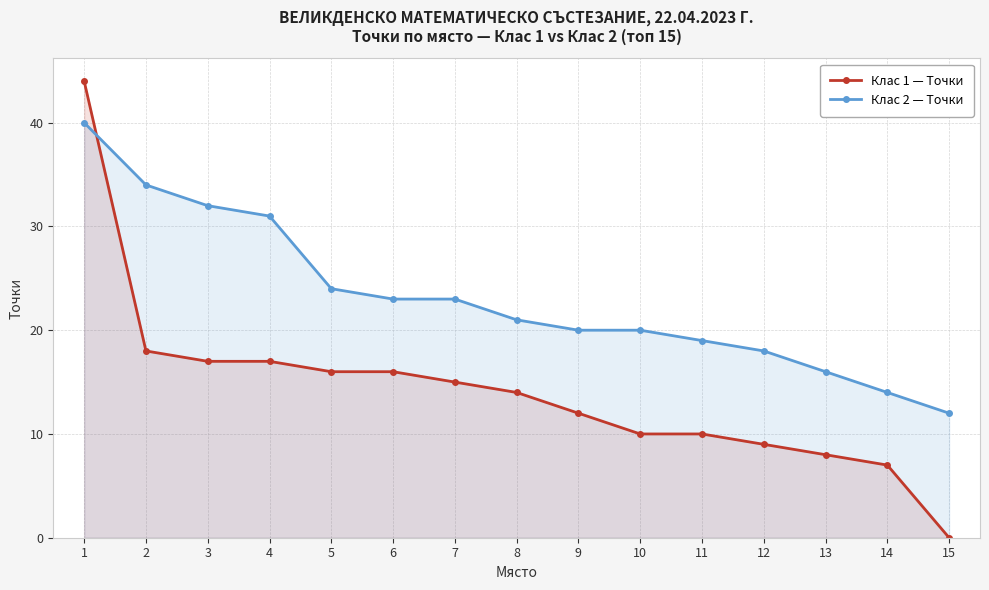

Is it true that Клас 1 — Точки equals 16 at 12?

False